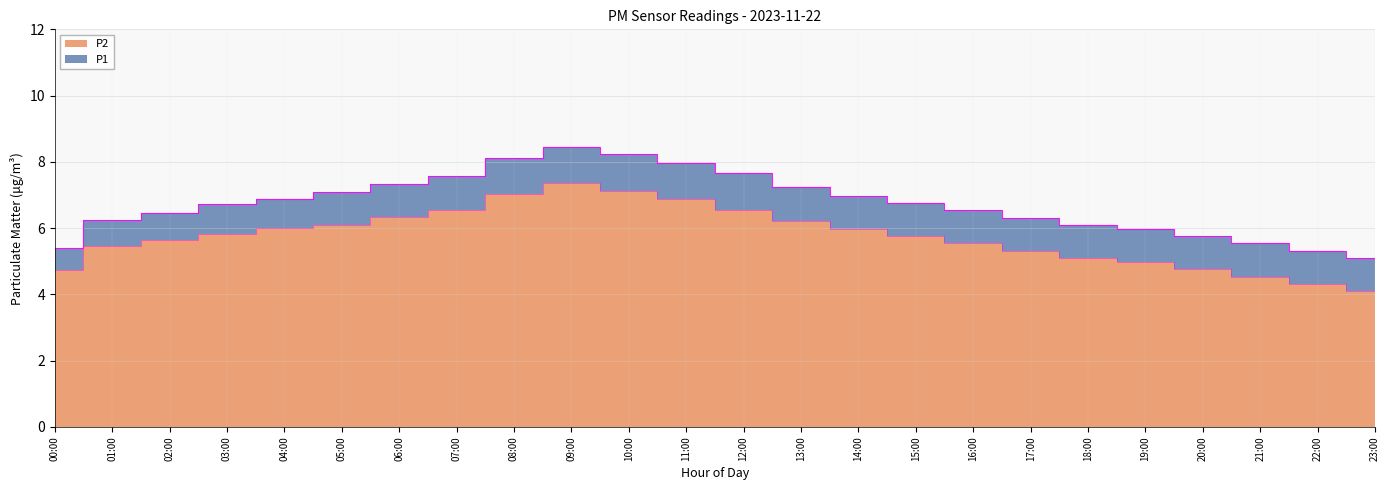

Reading right to left, transcribe all the data shown in this chart.

P1: 23:00=5.1	22:00=5.3	21:00=5.5	20:00=5.8	19:00=6.0	18:00=6.1	17:00=6.3	16:00=6.5	15:00=6.8	14:00=7.0	13:00=7.2	12:00=7.7	11:00=8.0	10:00=8.2	09:00=8.4	08:00=8.1	07:00=7.6	06:00=7.3	05:00=7.1	04:00=6.9	03:00=6.7	02:00=6.5	01:00=6.2	00:00=5.4
P2: 23:00=4.1	22:00=4.3	21:00=4.5	20:00=4.8	19:00=5.0	18:00=5.1	17:00=5.3	16:00=5.5	15:00=5.8	14:00=6.0	13:00=6.2	12:00=6.5	11:00=6.9	10:00=7.1	09:00=7.3	08:00=7.0	07:00=6.6	06:00=6.3	05:00=6.1	04:00=6.0	03:00=5.8	02:00=5.7	01:00=5.5	00:00=4.7